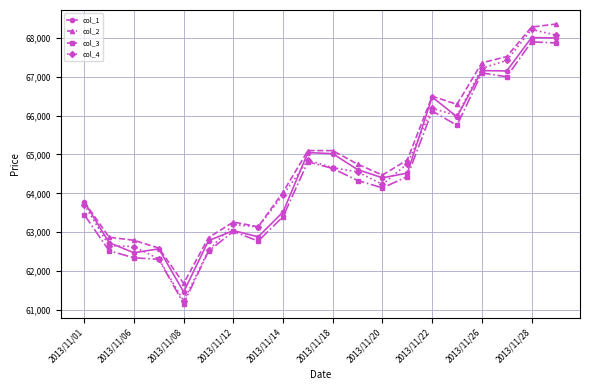

True or false: col_1 has more than 2 interior local peaks.

True